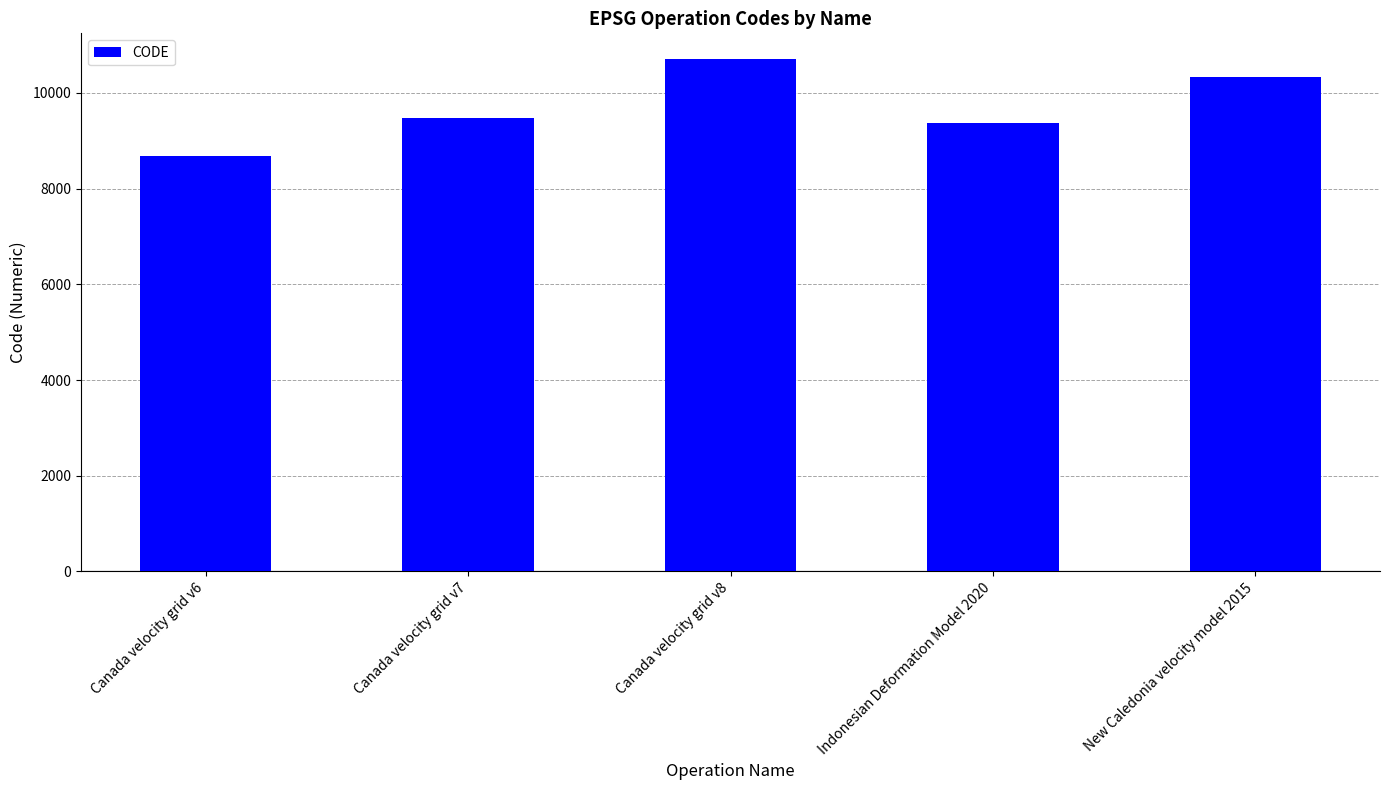

What is the difference between the maximum and second lowest values?

1332